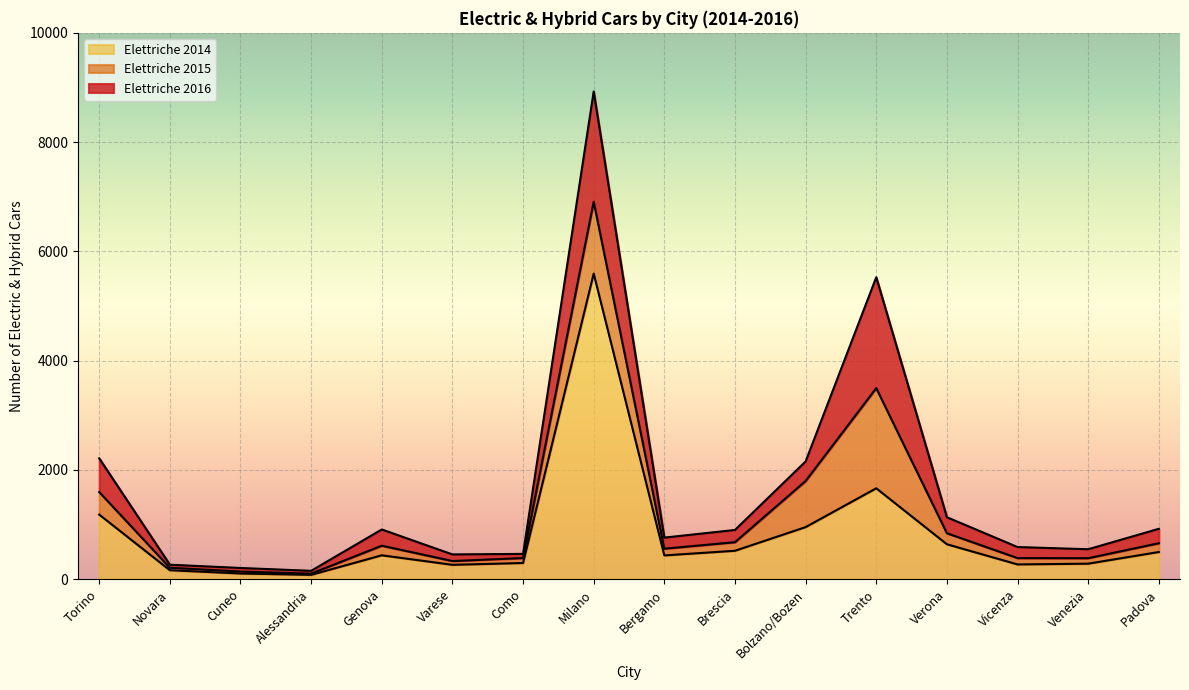

What is the value of the Elettriche 2014 point at the 14th from the left?

269